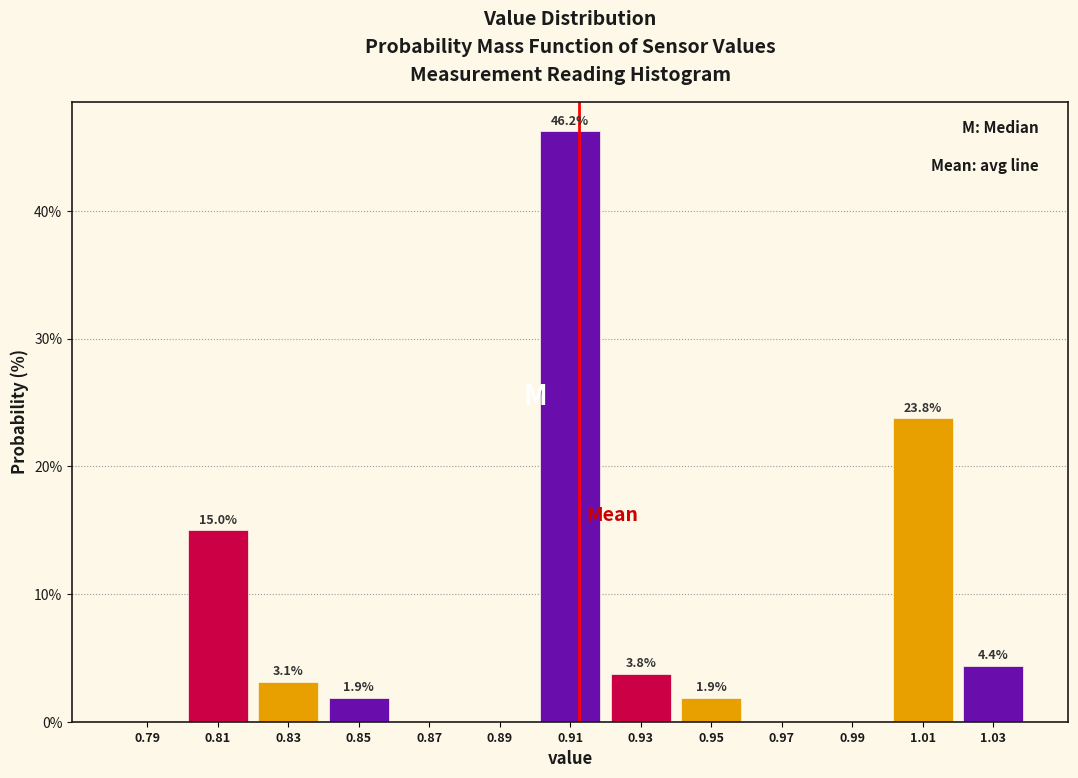

Over which range of the x-axis is the bar tallest?

0.90 to 0.92